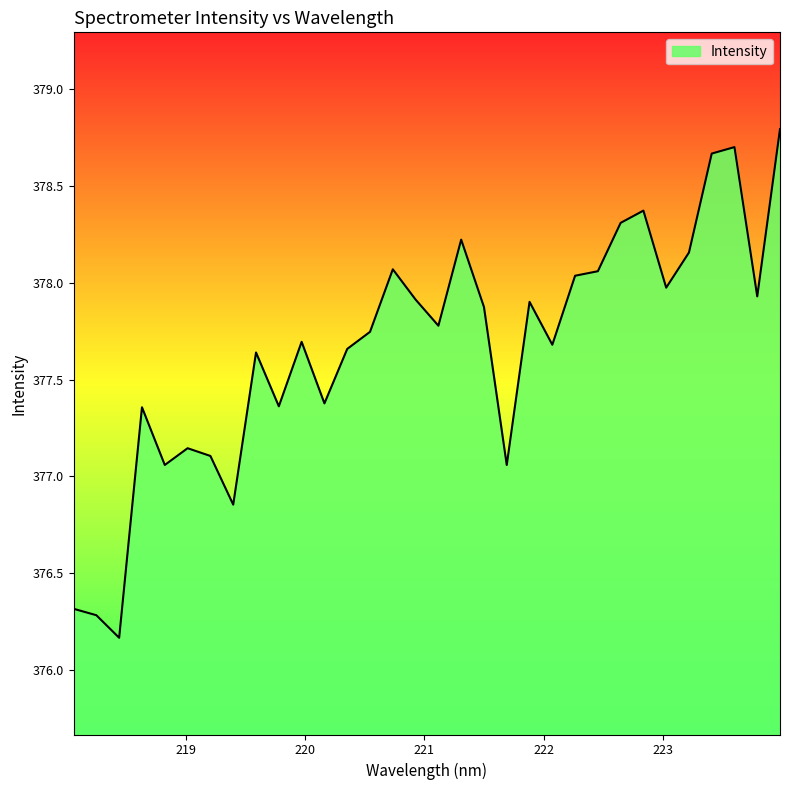

What is the difference between the maximum and minimum values?

2.6